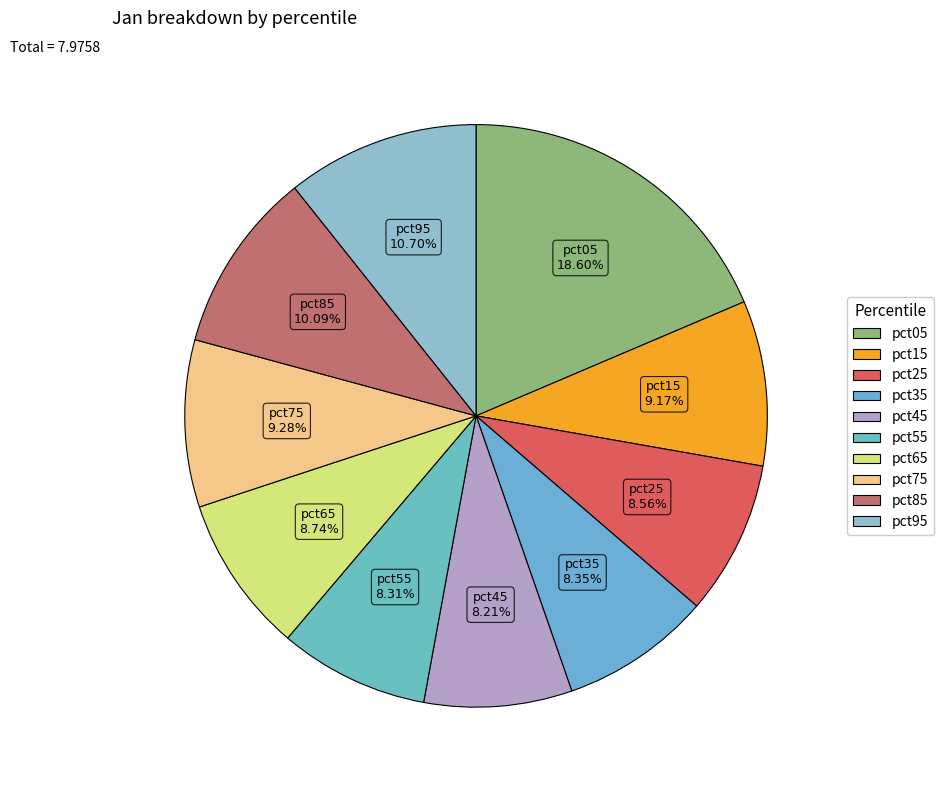

How many slices are in this pie chart?

10